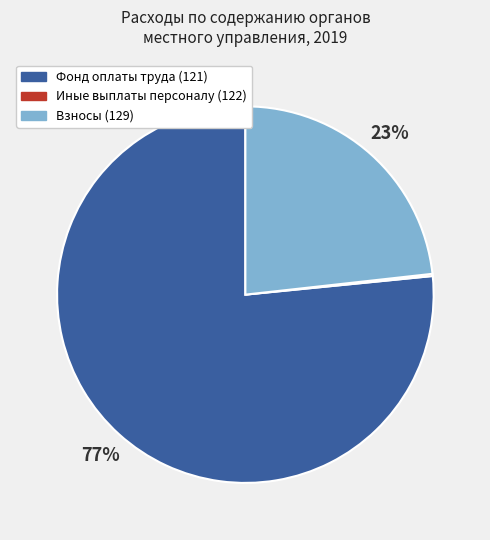

Is there a majority slice in this chart?

Yes